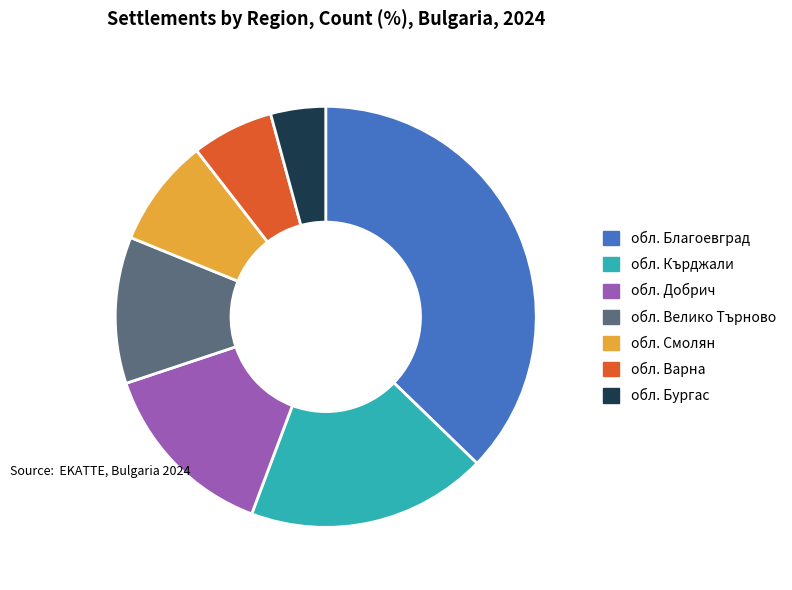

Do обл. Кърджали and обл. Смолян together represent more than half of the pie?

No